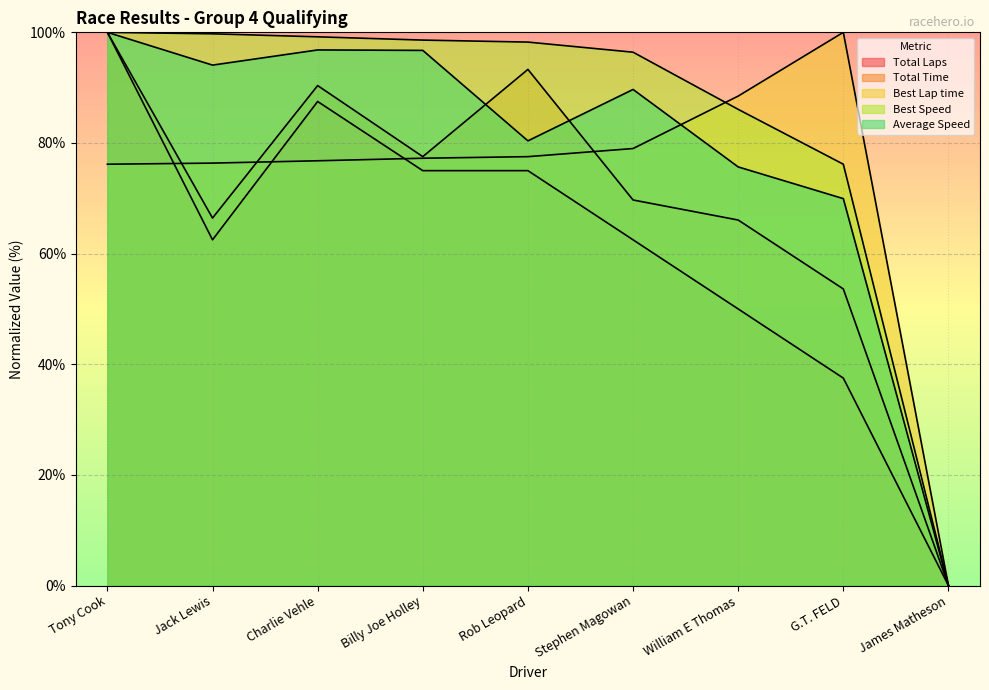

Reading right to left, transcribe all the data shown in this chart.

Total Laps: 0.0	37.5	50.0	62.5	75.0	75.0	87.5	62.5	100.0
Total Time: 0.0	53.6	66.1	69.7	93.3	77.5	90.4	66.4	100.0
Best Lap time: 0.0	100.0	88.5	79.0	77.5	77.2	76.8	76.4	76.2
Best Speed: 0.0	76.2	86.1	96.4	98.2	98.6	99.2	99.7	100.0
Average Speed: 0.0	69.9	75.7	89.7	80.4	96.7	96.8	94.1	100.0